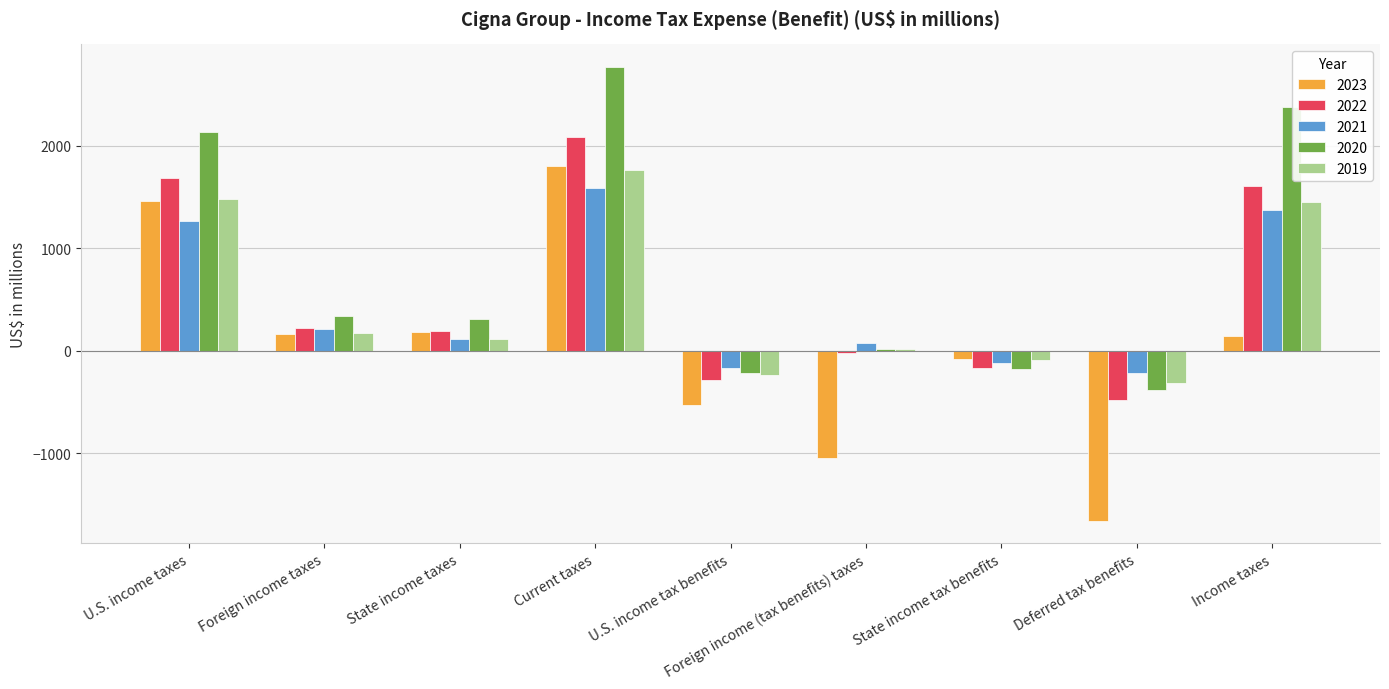

Between State income taxes and Income taxes, which series saw the biggest shift?

2020